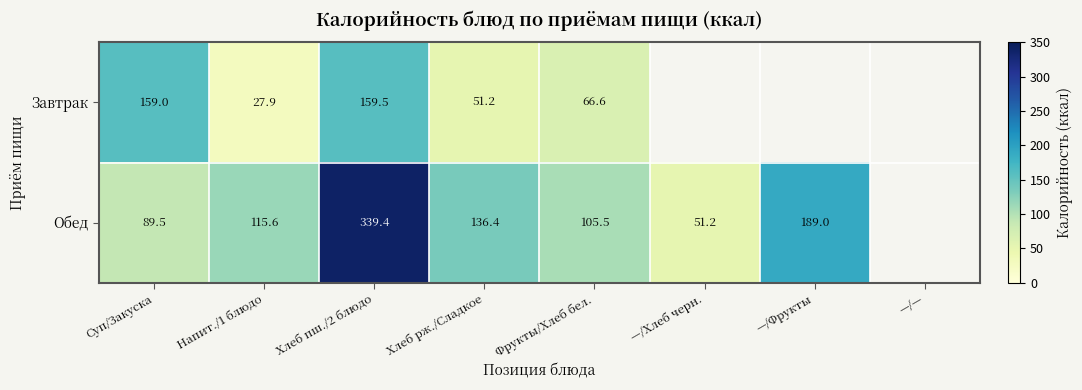

At Суп/Закуска, list the series in order from smallest to largest.

Обед, Завтрак